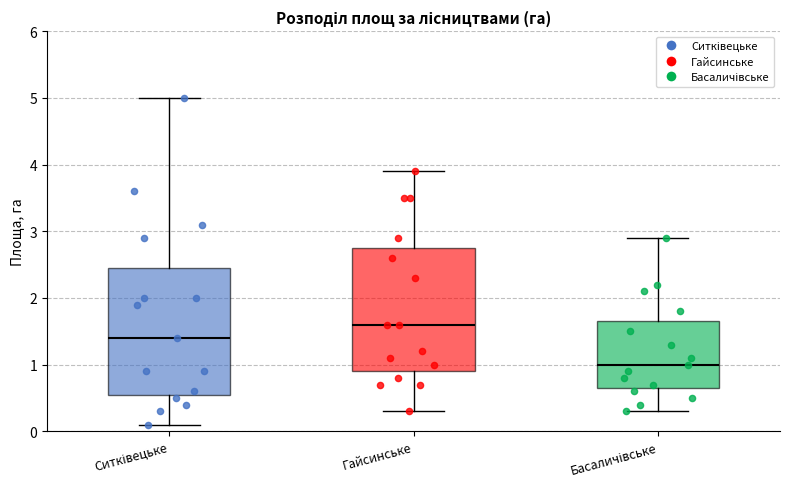

Where does the lower whisker of the box for Гайсинське end on the y-axis? The values are not printed on the chart, so give them approximately, as read against the axis.

0.3